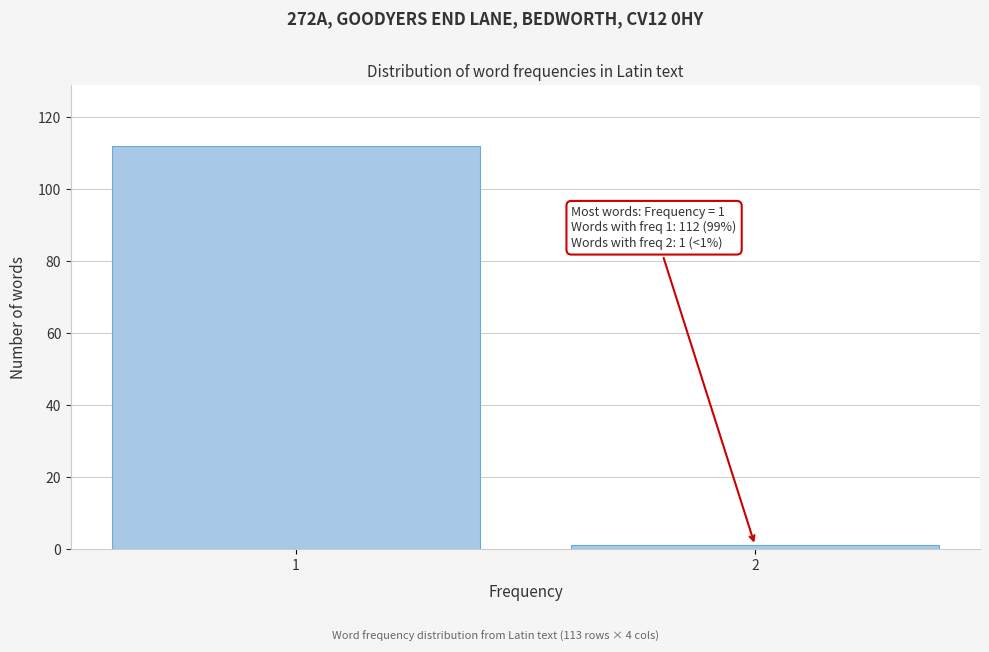

Reading left to right, what are all the values shown in this chart?

112	1